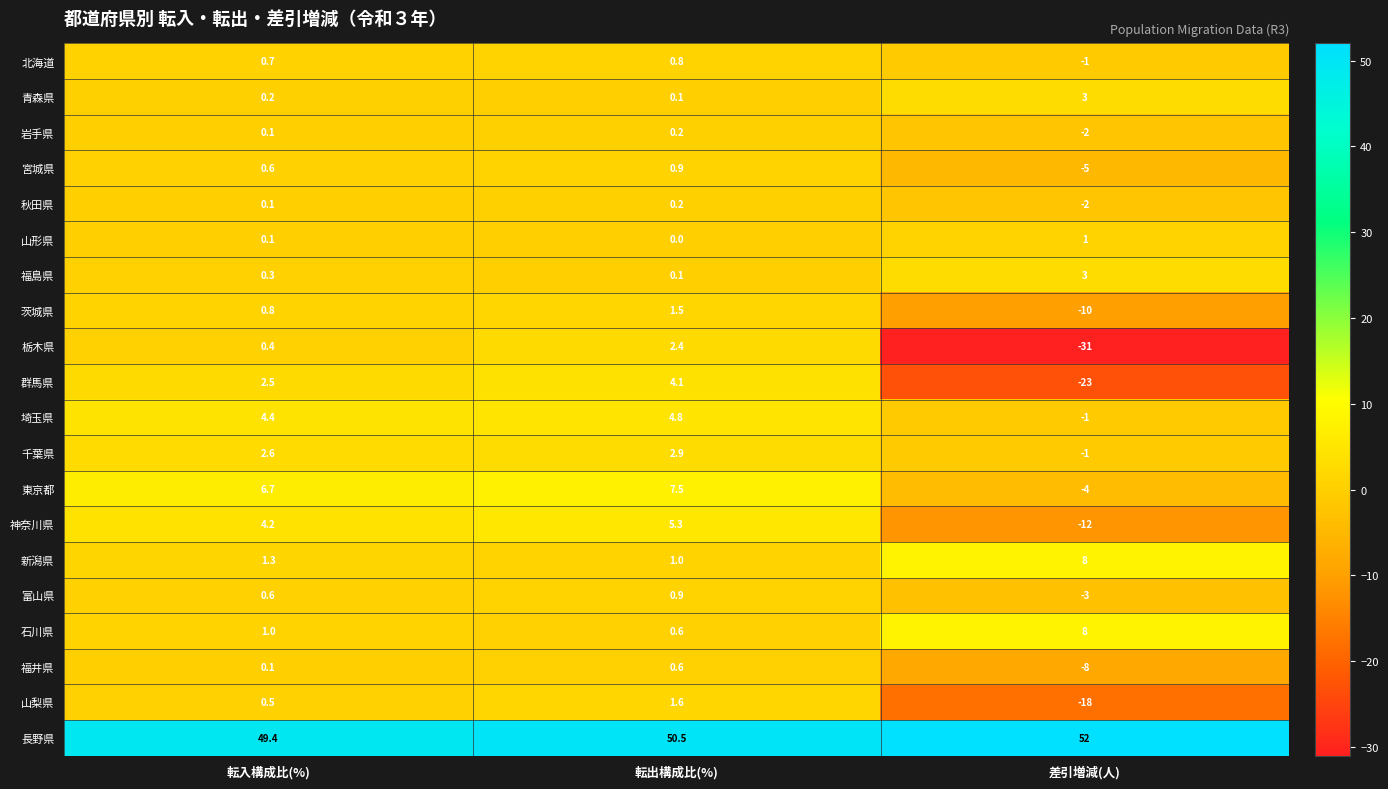

What value does the 福島県 series have at 差引増減(人)?

3.0